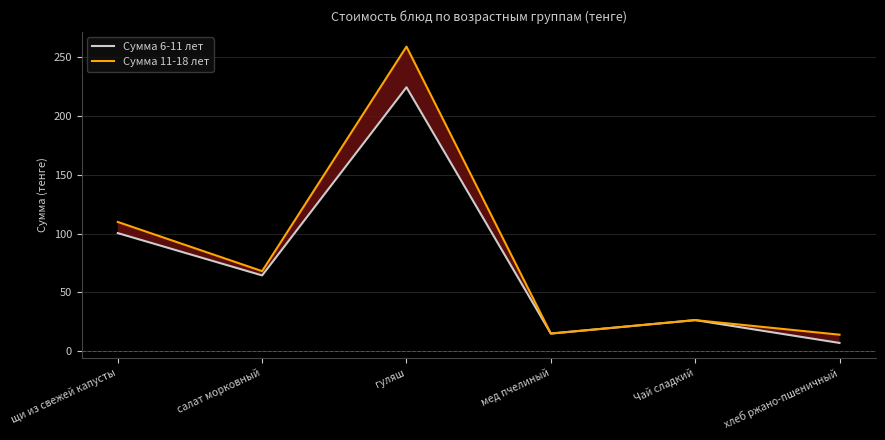

What is the average value of the Сумма 6-11 лет series?

72.9